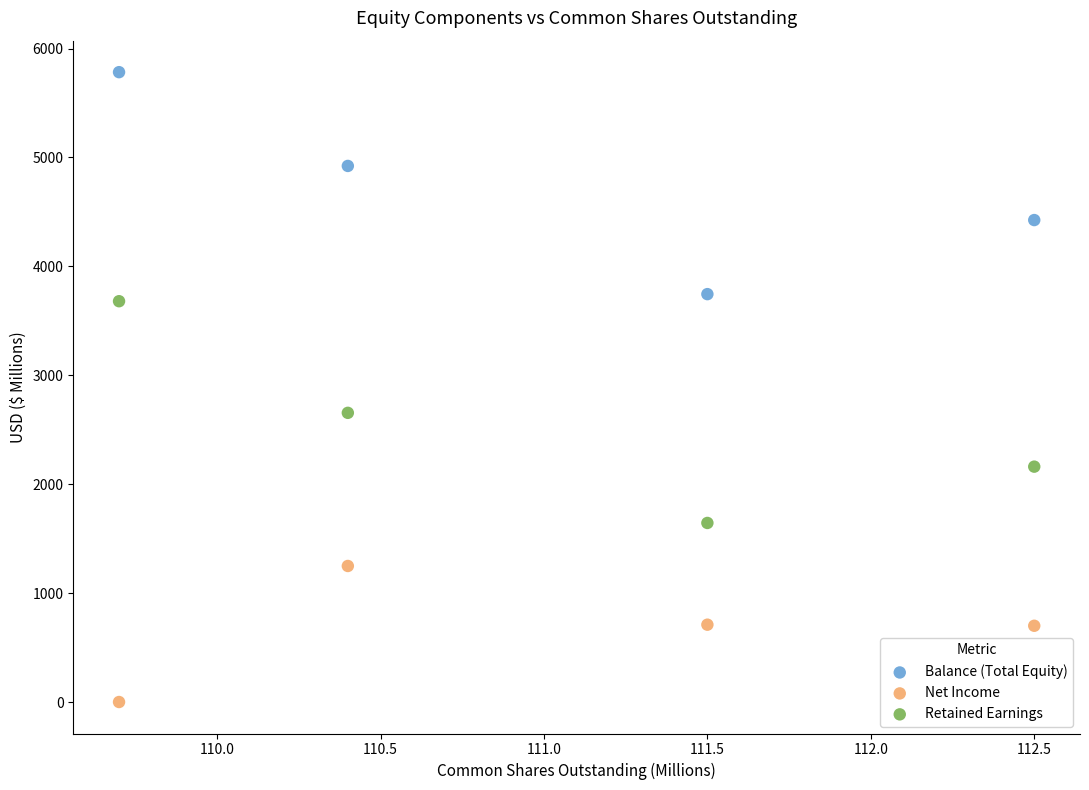

Which series reaches the minimum Y coordinate?

Net Income